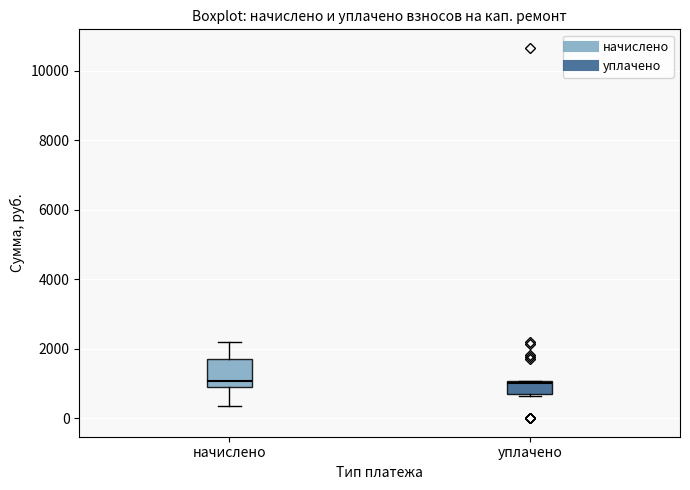

Reading left to right, transcribe this box plot: for each box, give where its median line is, the range the box spans, and where its two whiskers end, as read against the y-axis. The values are not printed on the chart, so give them approximately, as read against the axis.

начислено: median 1000 (just above the box's lower edge), box 1000 to 1800, whiskers 400 to 2200
уплачено: median 1000, box 800 to 1000, whiskers 600 to 1000